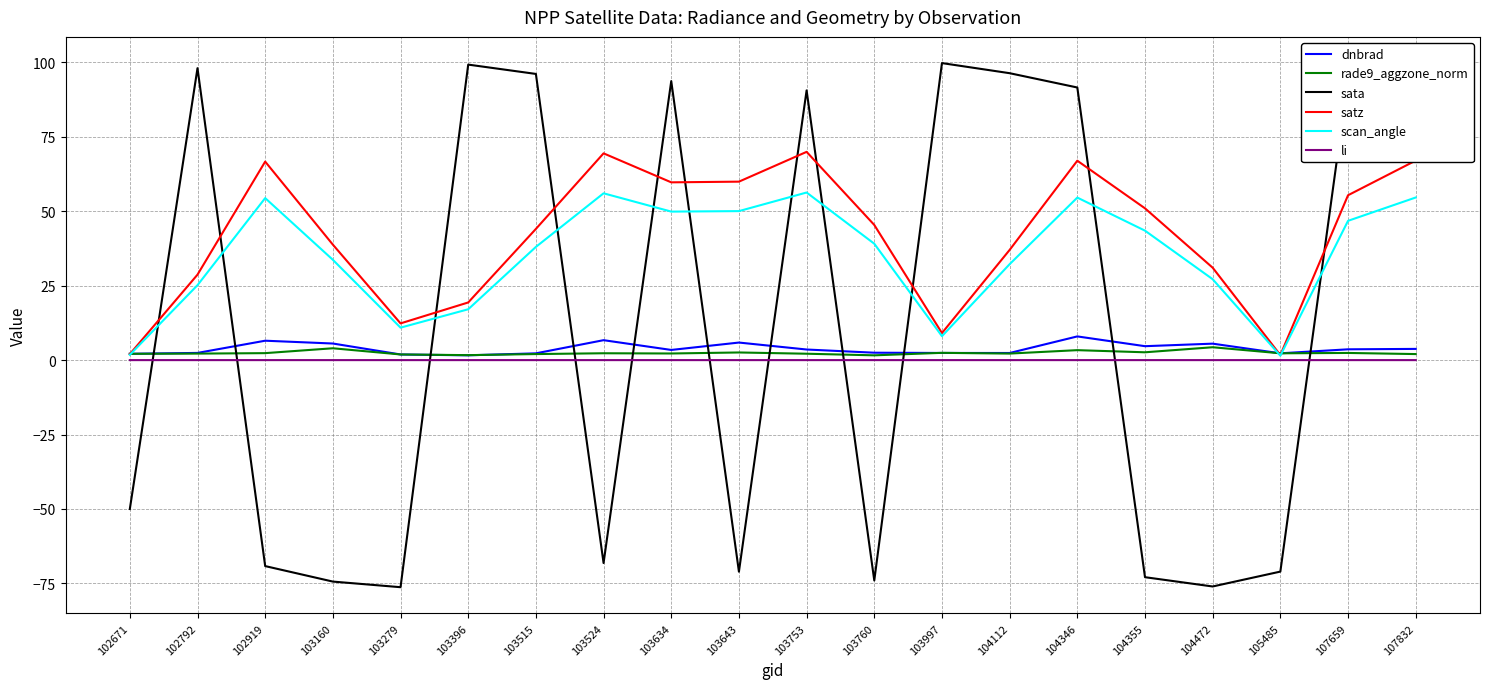

What is the smallest value displayed?

-76.3